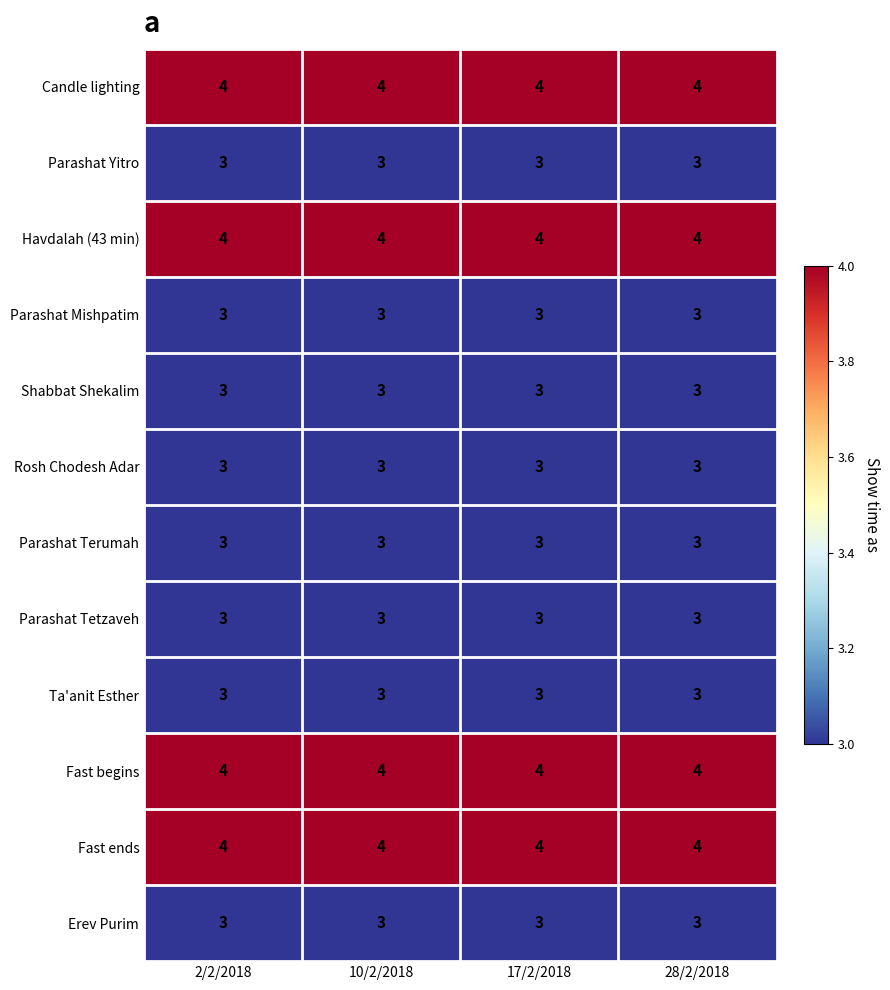

Is it true that Ta'anit Esther equals 1 at 17/2/2018?

False